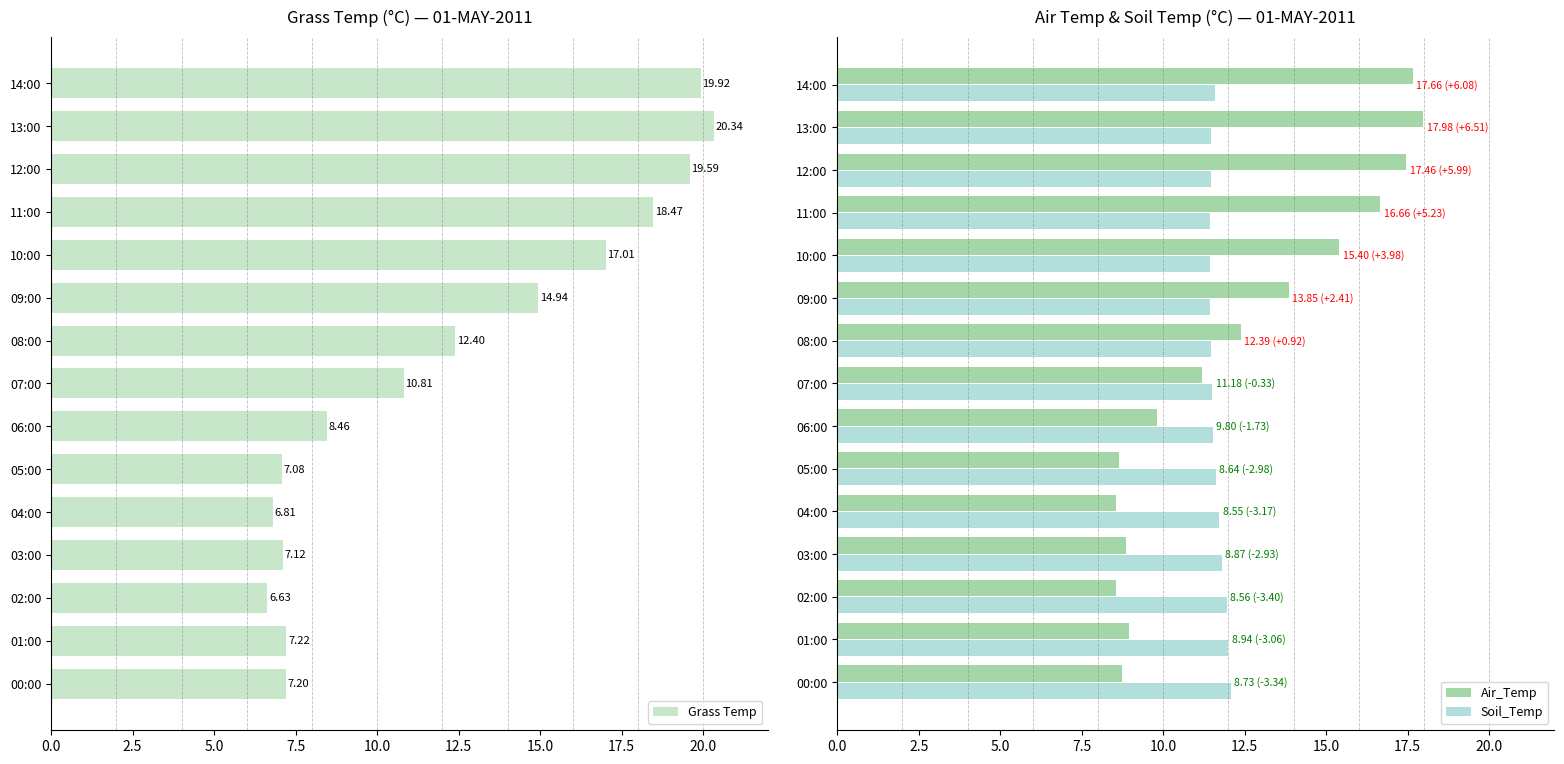

What is the difference between the maximum and second lowest values in the Grass Temp series?

13.5